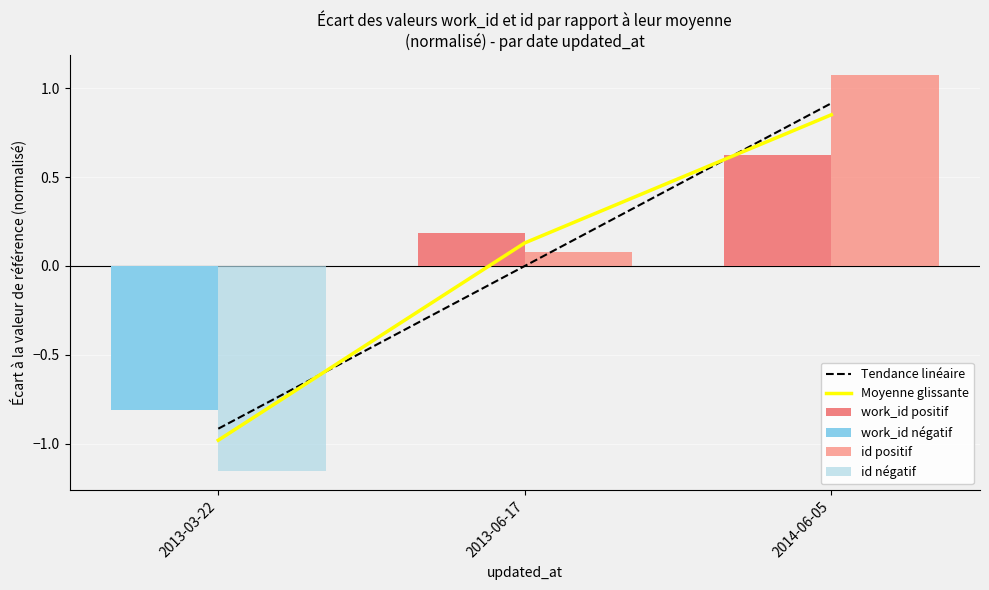

At which category does the chart reach its minimum across all series?

2013-03-22